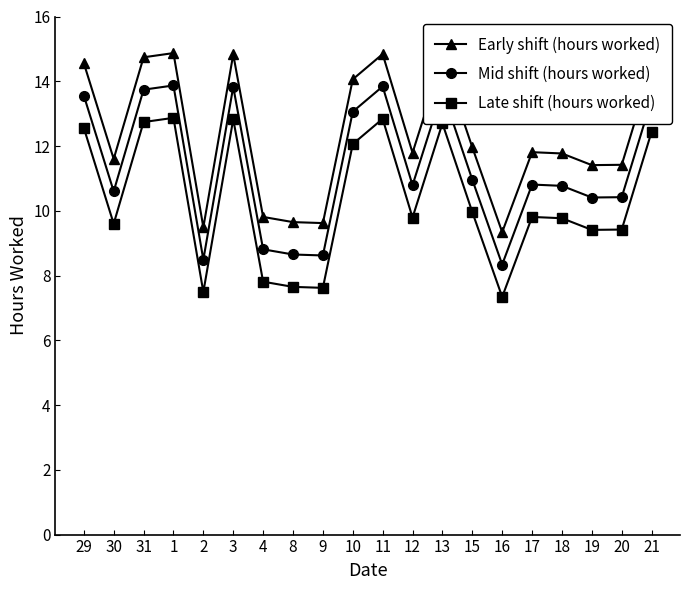

What is the label of the 15th point from the right?

3